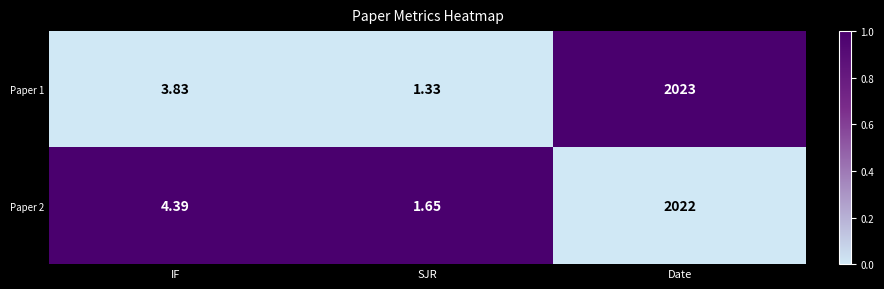

Where does the Paper 2 series first go above 4?

IF